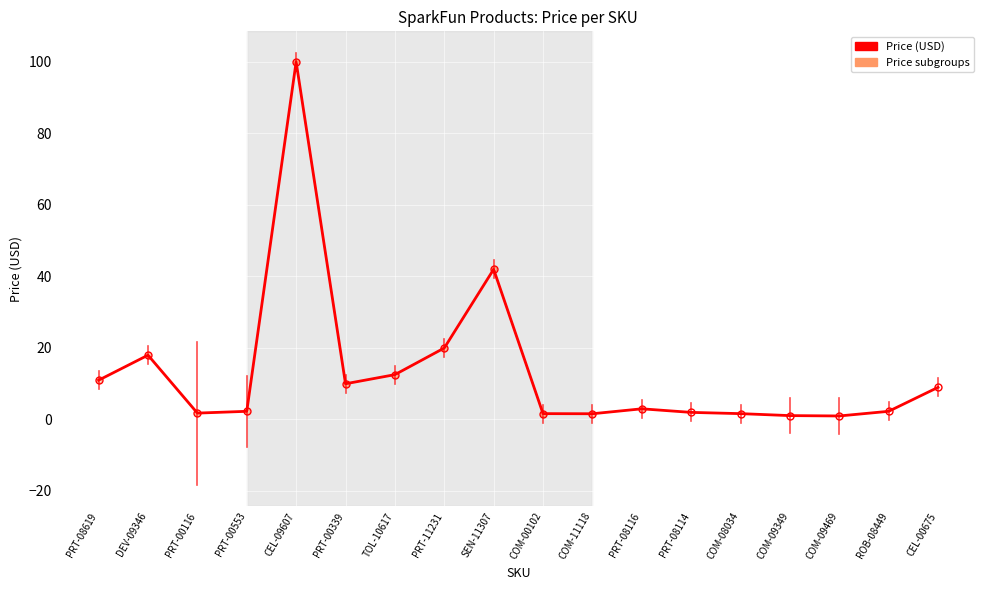

What is the label of the 16th point from the left?

COM-09469